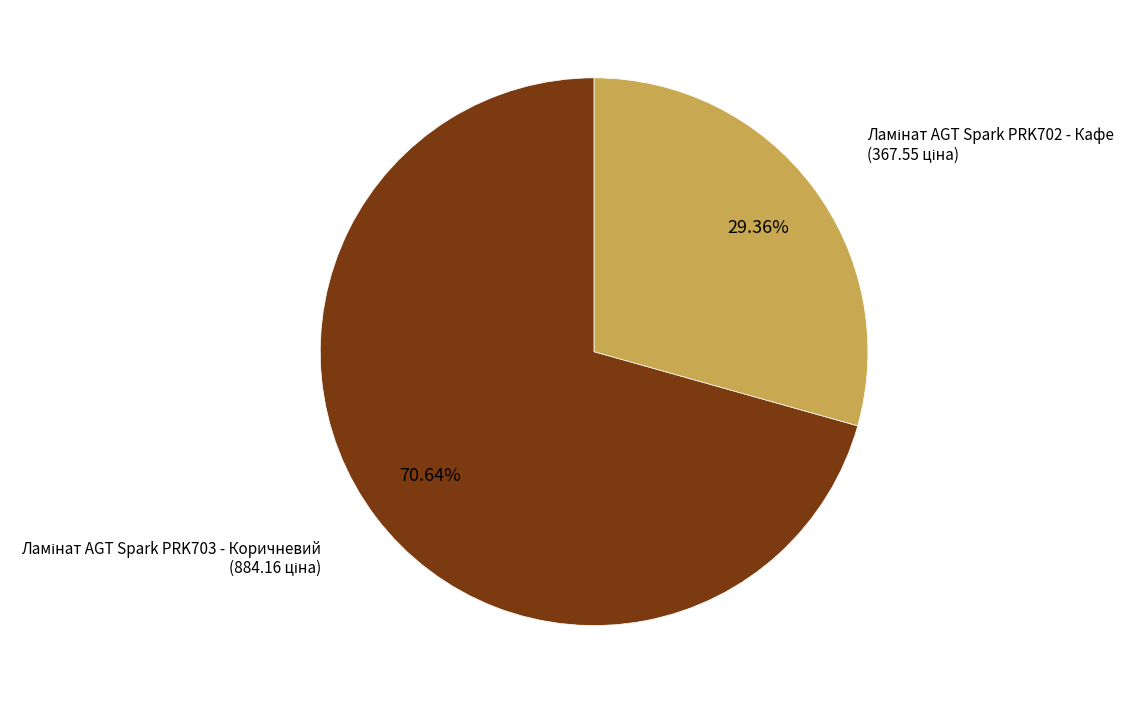

Is there a majority slice in this chart?

Yes